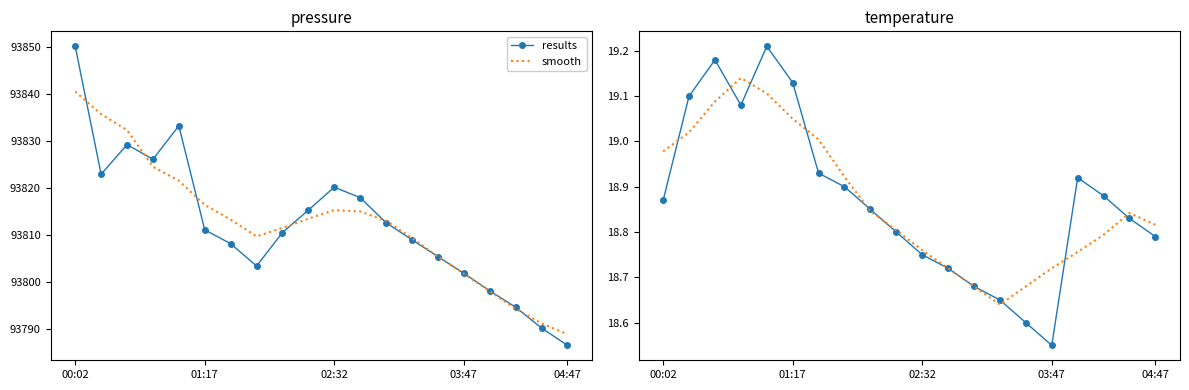

How many distinct data groups are displayed?

2